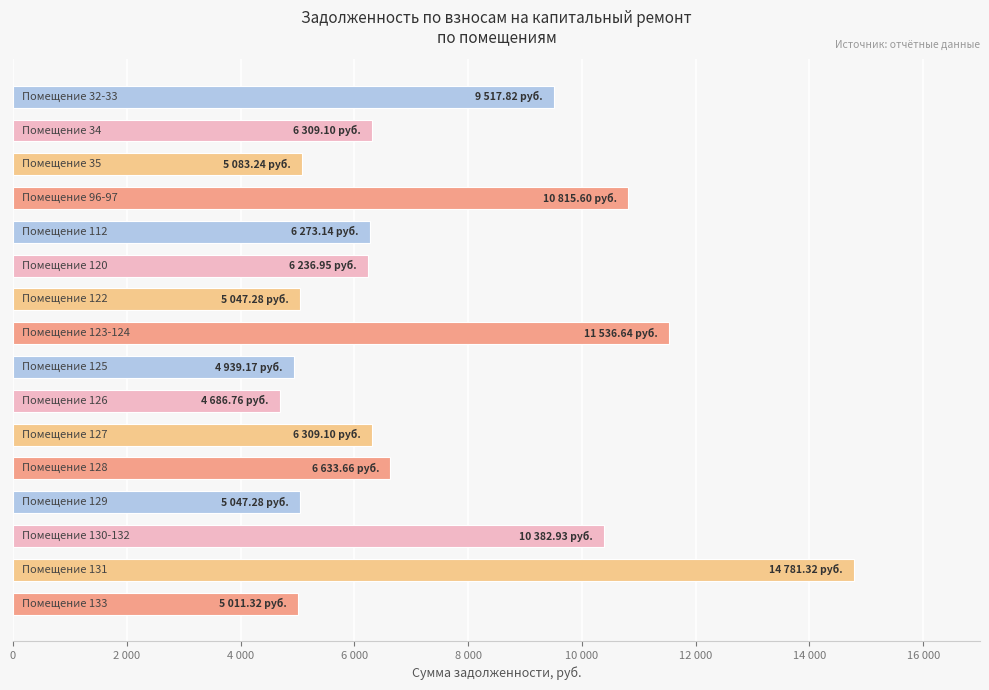

What is the greatest value displayed?

14781.3